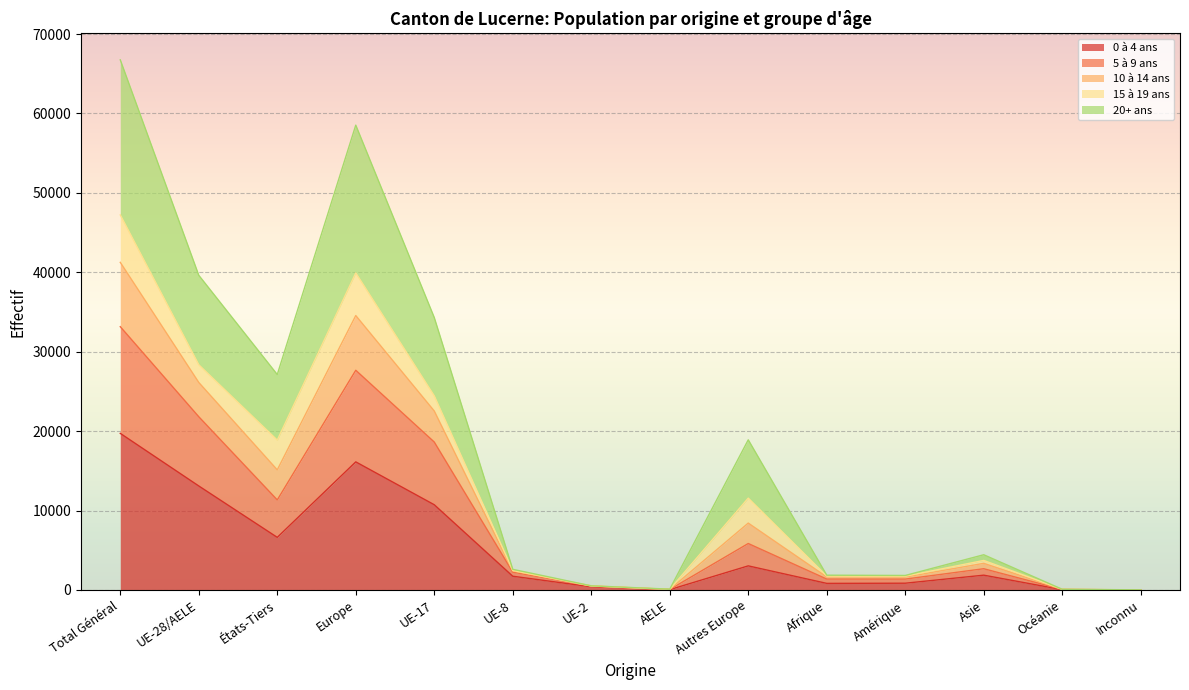

Which category has the highest value in the 0 à 4 ans series?

Total Général